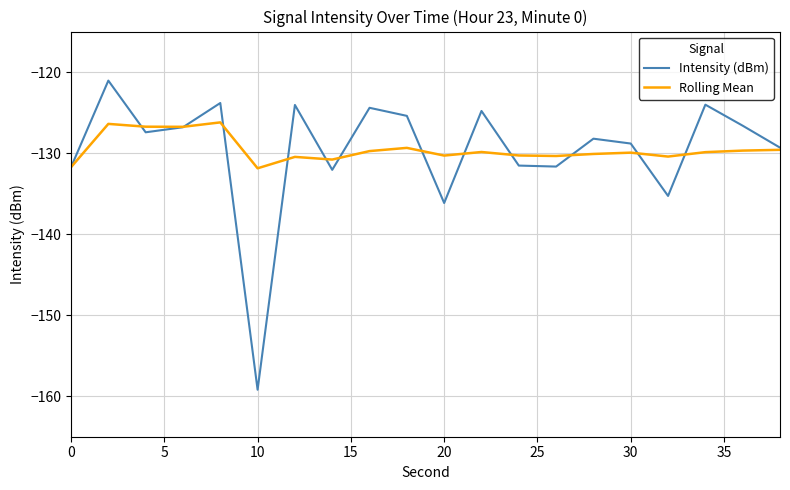

What is the minimum value shown in the chart?

-159.2